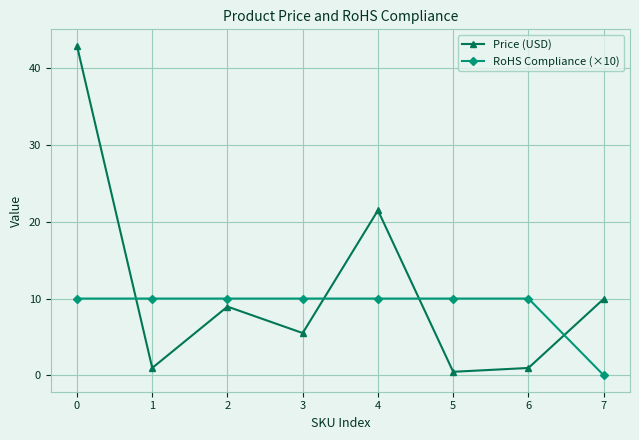

List the series in order of their overall mean, highest first.

Price (USD), RoHS Compliance (×10)